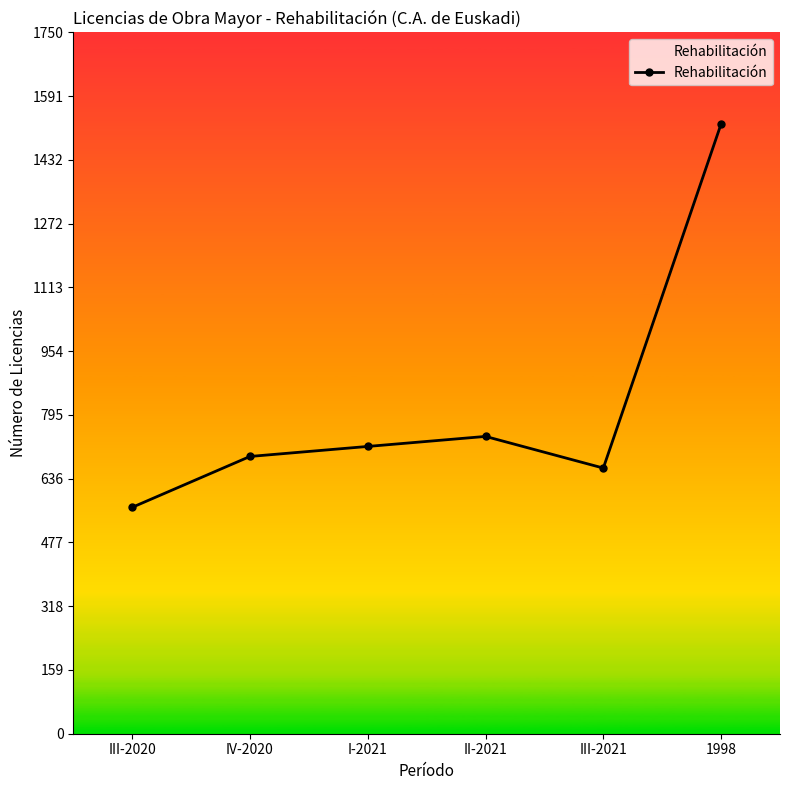

What is the maximum value shown in the chart?

1522